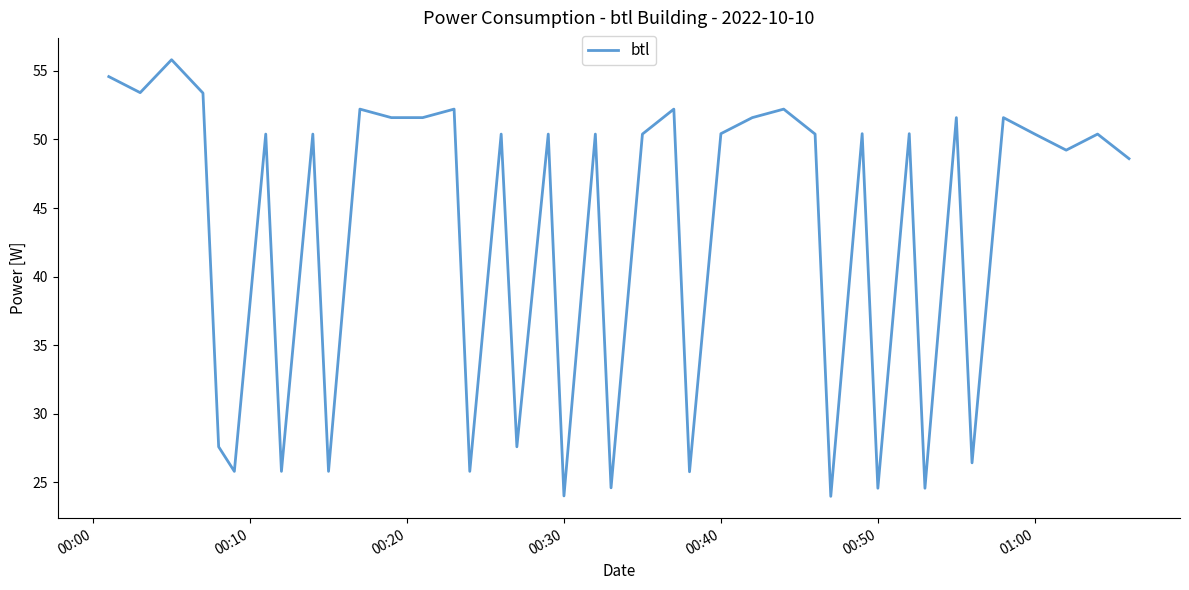

What is the difference between the maximum and minimum values?

31.8